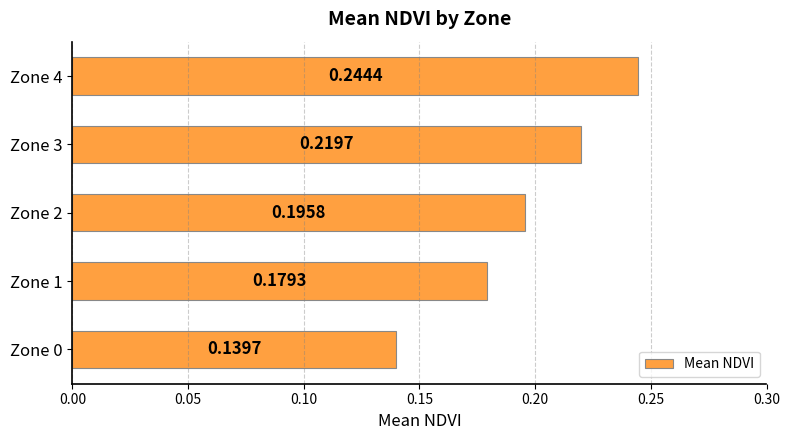

What is the sum of the values at Zone 3 and Zone 2?

0.4